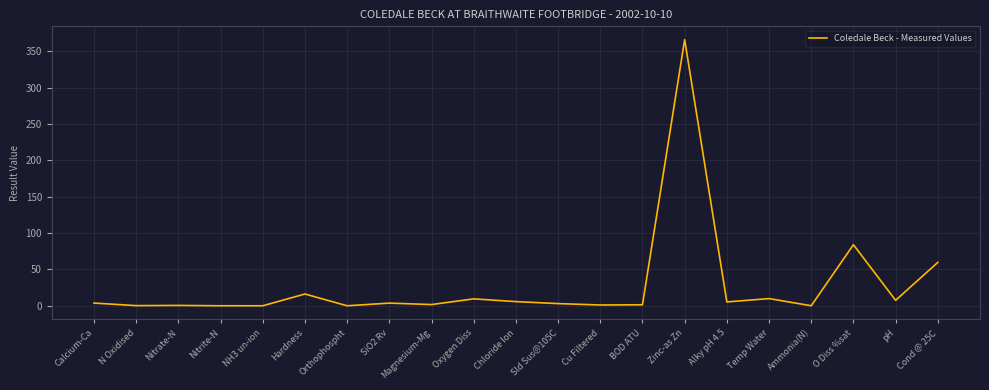

How many lines are shown in the chart?

1